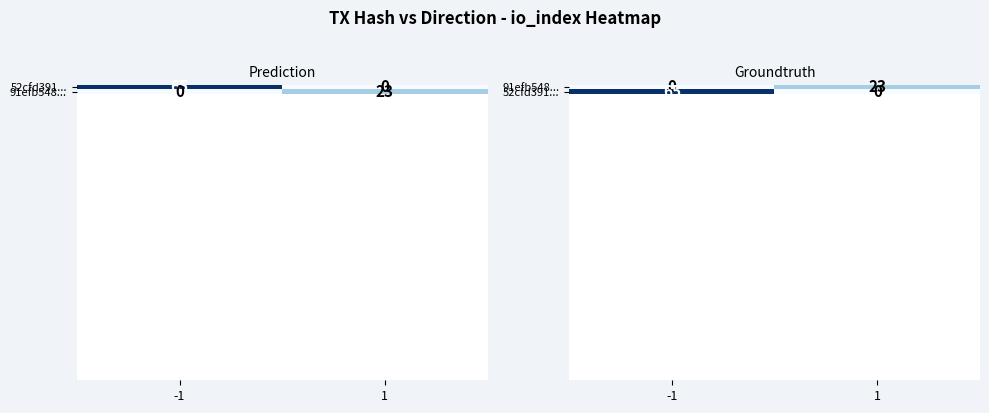

How many values in 52cfd391... are above zero?

1